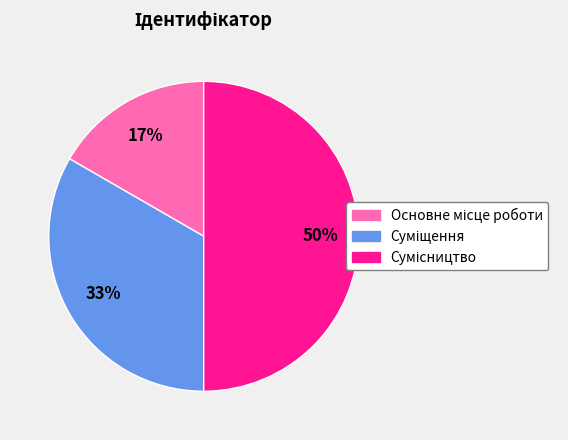

To the nearest percent, what is the average slice percentage?

33%